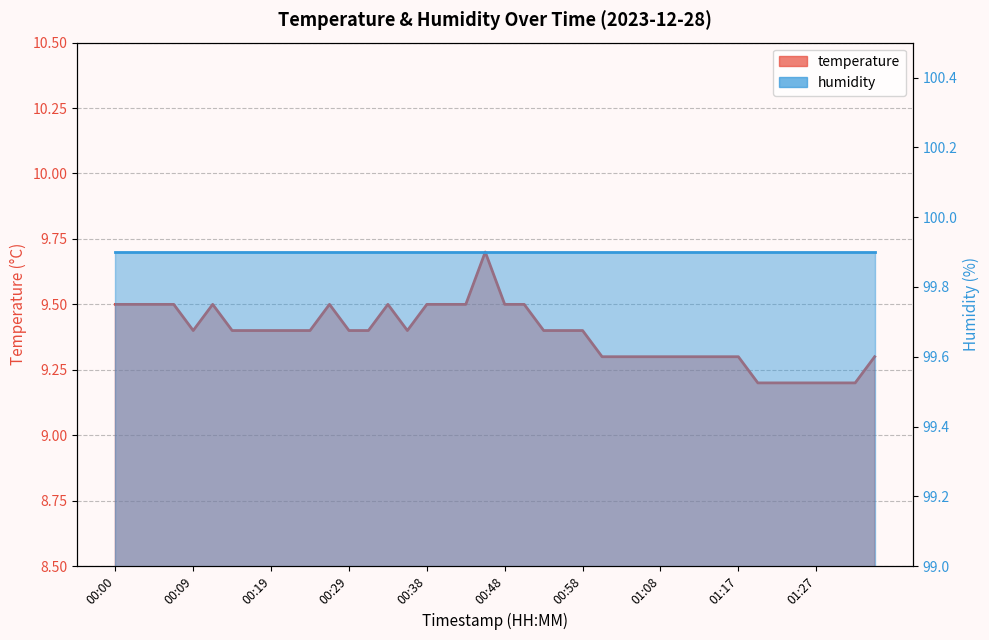

Reading left to right, extract all data points from this chart.

00:00=9.5	00:02=9.5	00:04=9.5	00:07=9.5	00:09=9.4	00:12=9.5	00:14=9.4	00:17=9.4	00:19=9.4	00:21=9.4	00:24=9.4	00:26=9.5	00:29=9.4	00:31=9.4	00:34=9.5	00:36=9.4	00:38=9.5	00:41=9.5	00:43=9.5	00:46=9.7	00:48=9.5	00:51=9.5	00:53=9.4	00:55=9.4	00:58=9.4	01:00=9.3	01:03=9.3	01:05=9.3	01:08=9.3	01:10=9.3	01:12=9.3	01:15=9.3	01:17=9.3	01:20=9.2	01:22=9.2	01:25=9.2	01:27=9.2	01:29=9.2	01:32=9.2	01:34=9.3